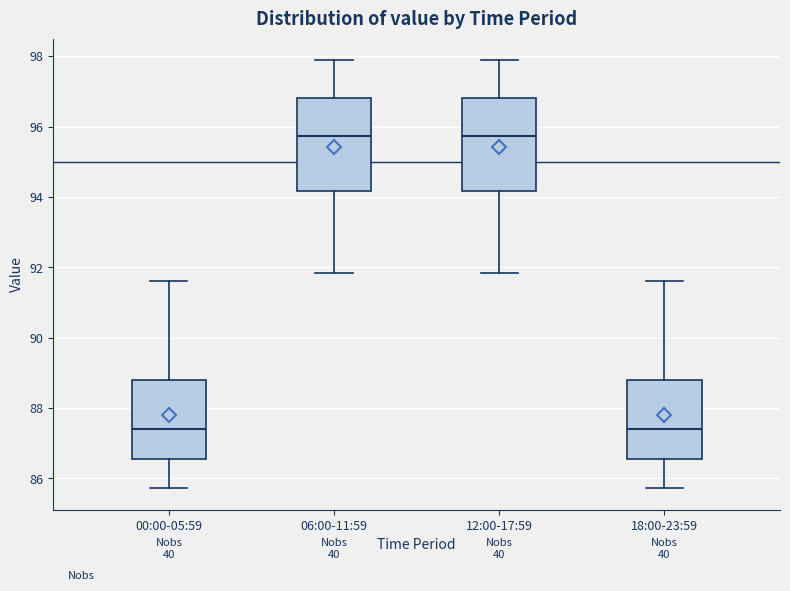

Reading left to right, transcribe this box plot: for each box, give where its median line is, the range the box spans, and where its two whiskers end, as read against the y-axis. The values are not printed on the chart, so give them approximately, as read against the axis.

00:00-05:59: median 87.4, box 86.6 to 88.8, whiskers 85.8 to 91.6
06:00-11:59: median 95.8, box 94.2 to 96.8, whiskers 91.8 to 97.8
12:00-17:59: median 95.8, box 94.2 to 96.8, whiskers 91.8 to 97.8
18:00-23:59: median 87.4, box 86.6 to 88.8, whiskers 85.8 to 91.6